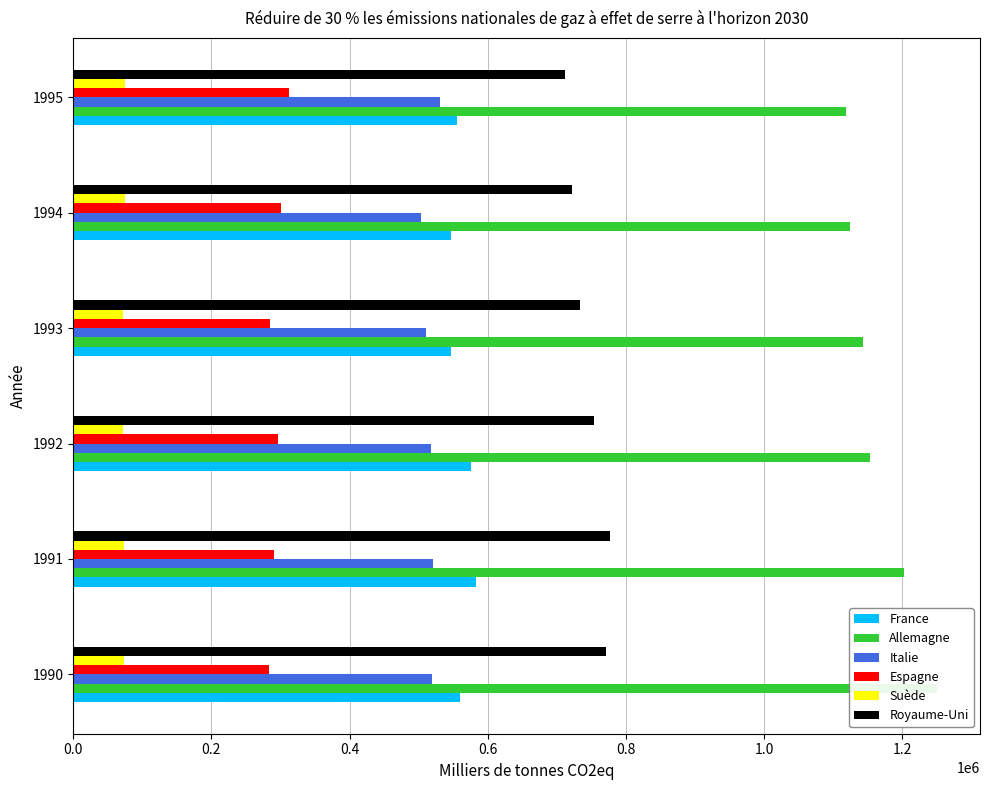

How many categories are shown in the chart?

6